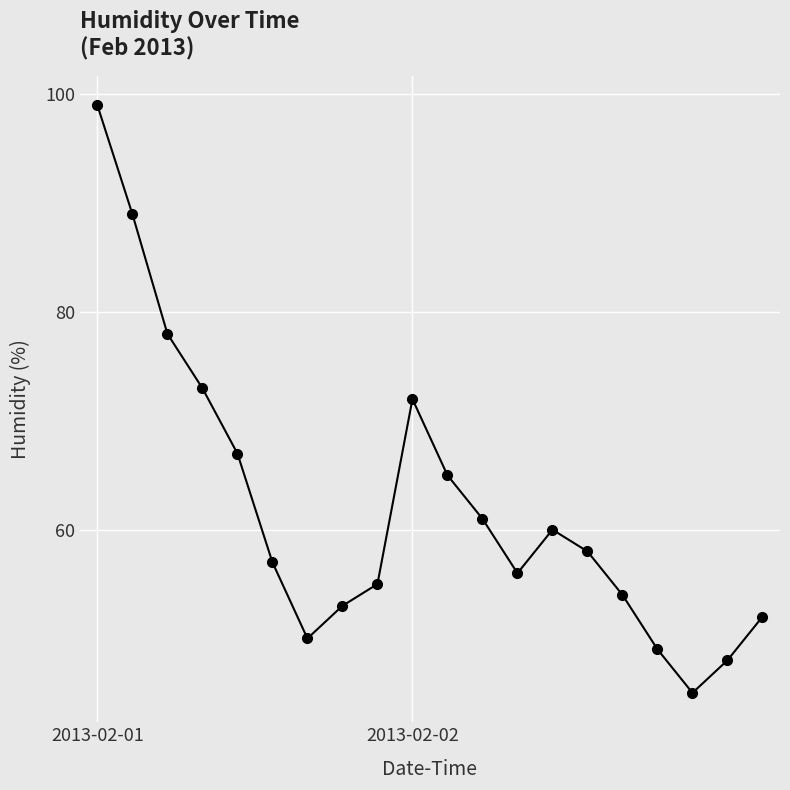

What is the average value?

62